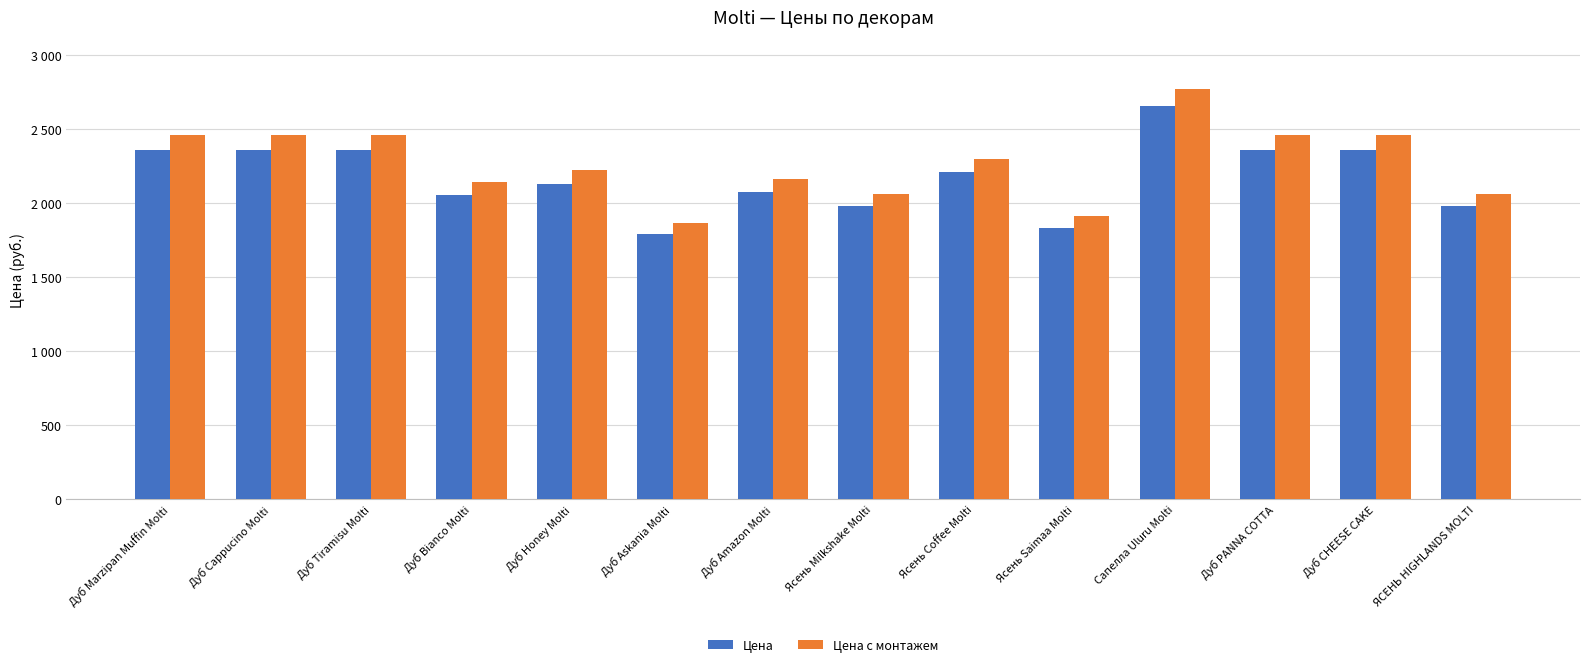

Which has a higher value, Дуб CHEESE CAKE or Дуб PANNA COTTA?

Дуб CHEESE CAKE